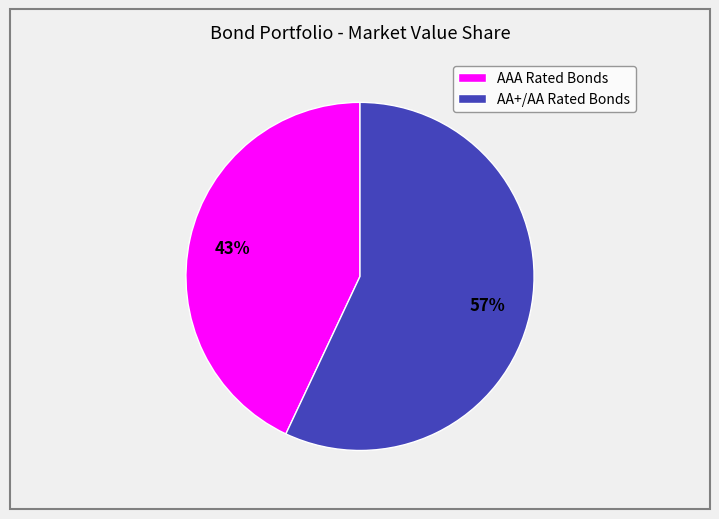

To the nearest percent, what is the difference between the largest and smallest slice percentages?

14%